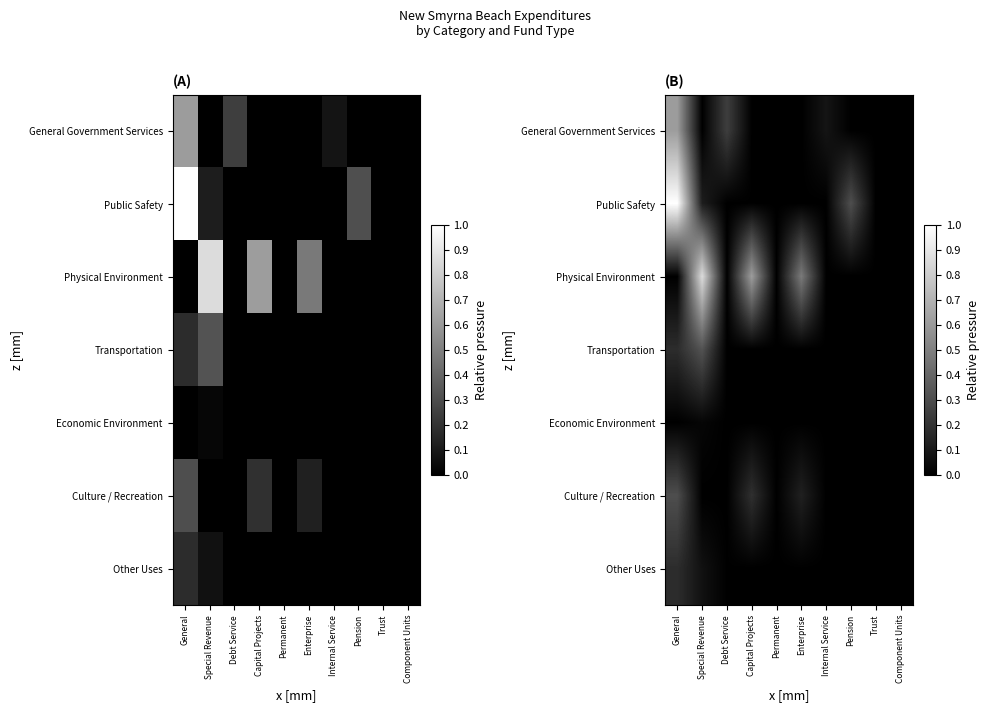

What is the maximum value shown in the chart?

1.0